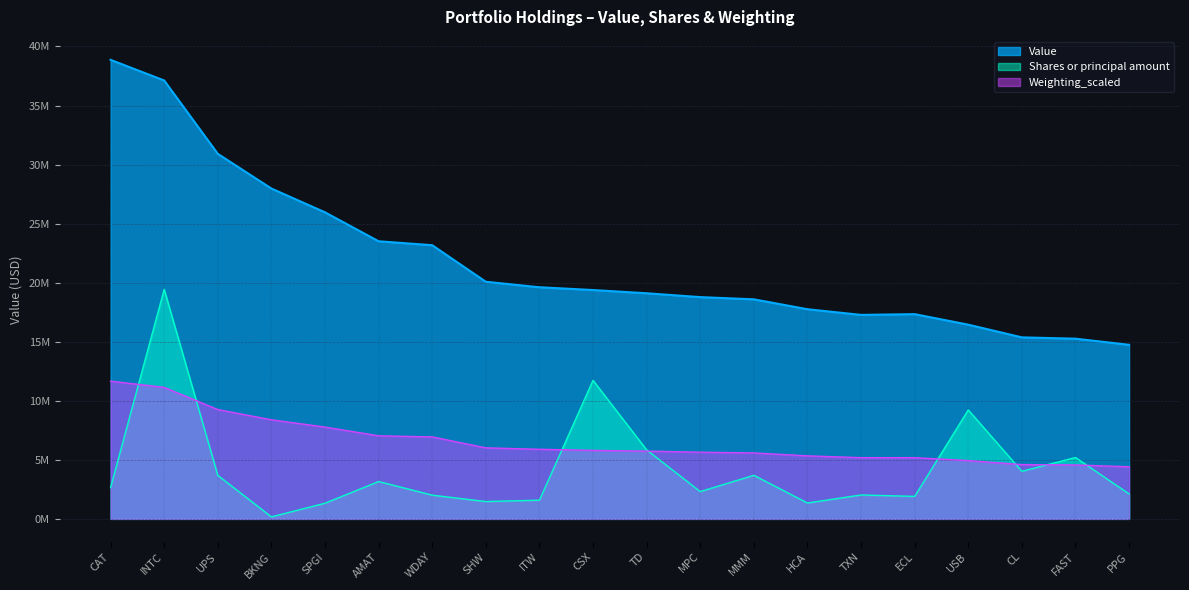

At which label is Weighting_scaled closest to 8035995?

SPGI